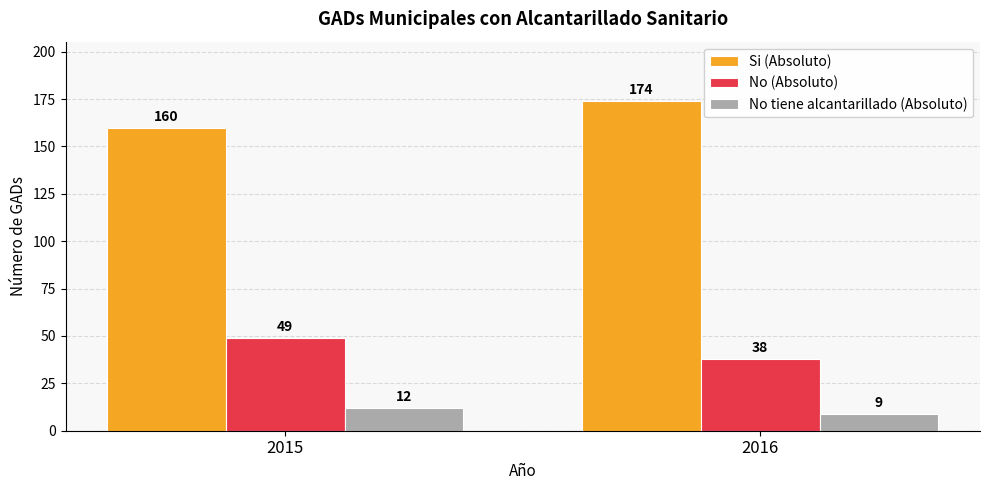

Does the chart contain any negative values?

No